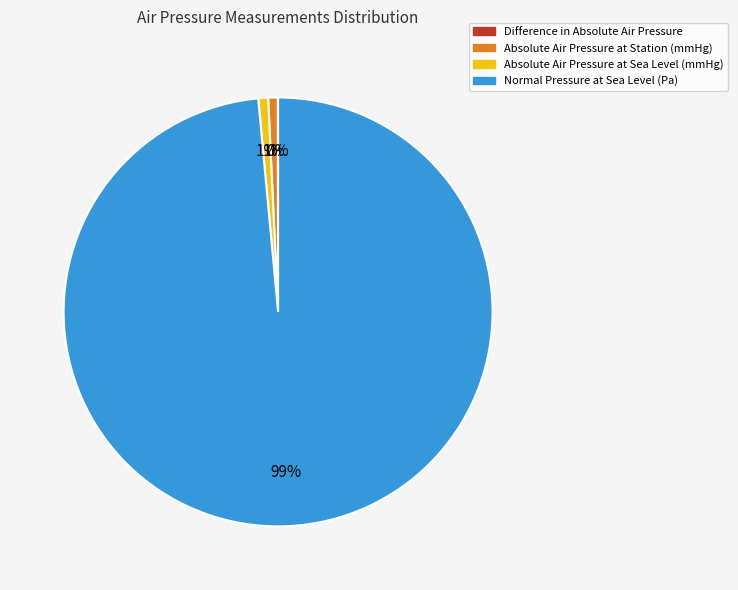

The Normal Pressure at Sea Level (Pa) slice represents 99% of the pie. True or false?

True